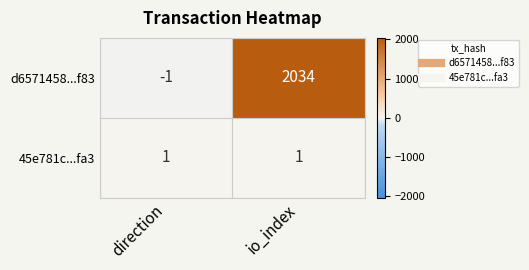

How many series are shown in this chart?

2